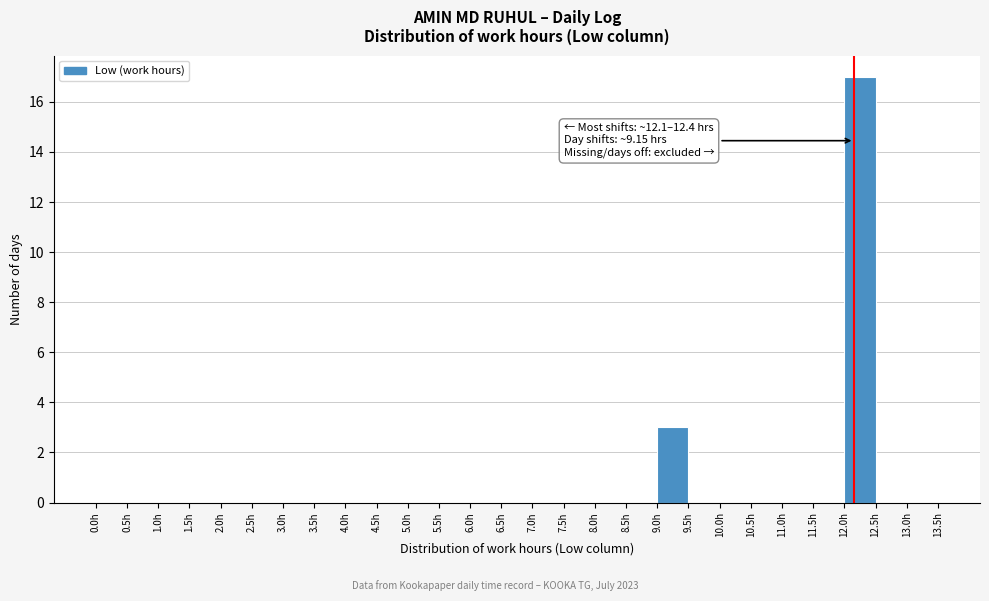

Which range on the x-axis has the tallest bar?

12.0 to 12.5